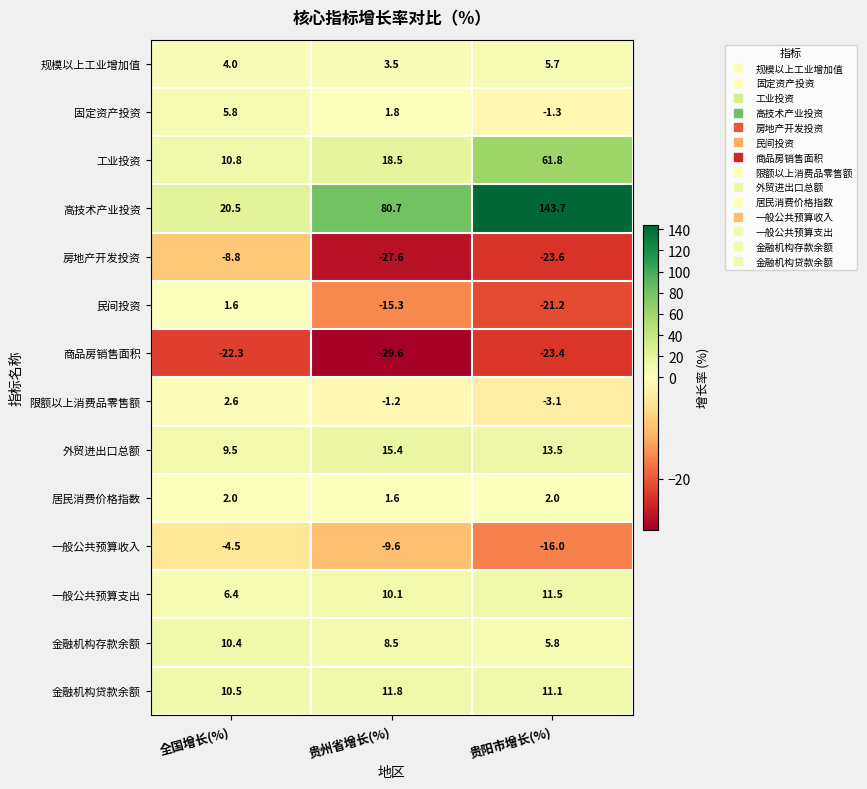

Which series has the widest spread of values?

高技术产业投资